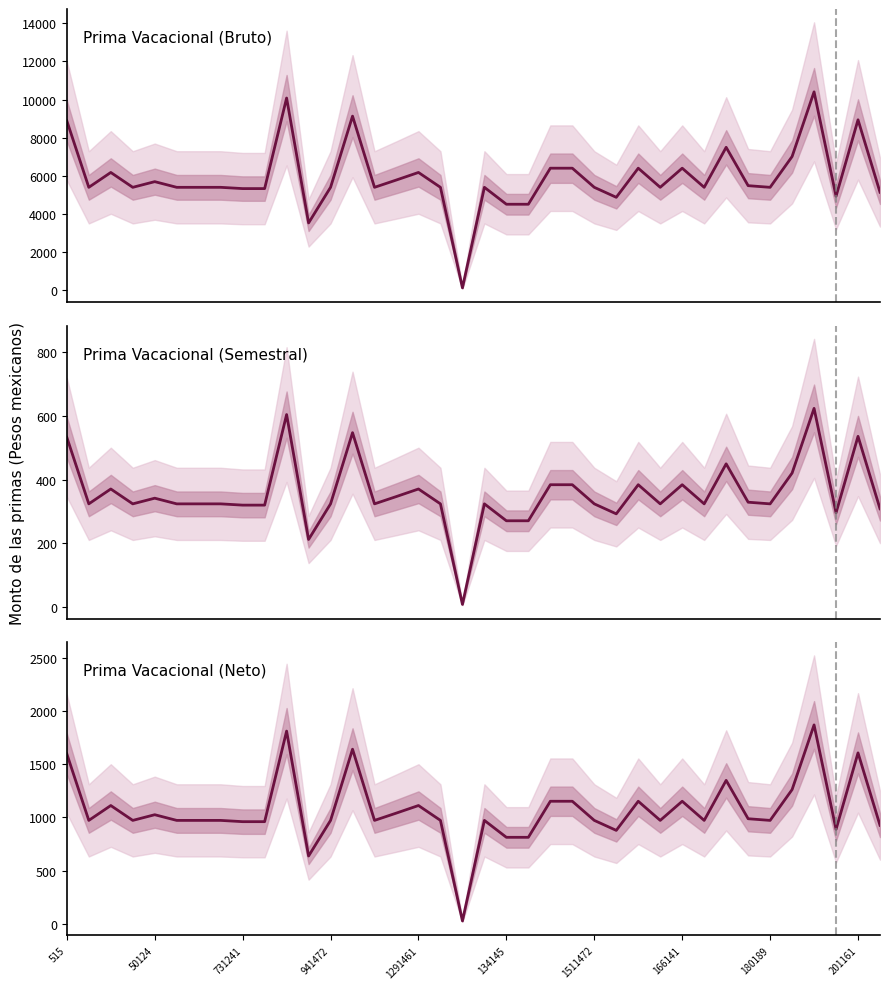

True or false: Prima Vacacional (Bruto) and Prima Vacacional (Neto) intersect in this chart.

False